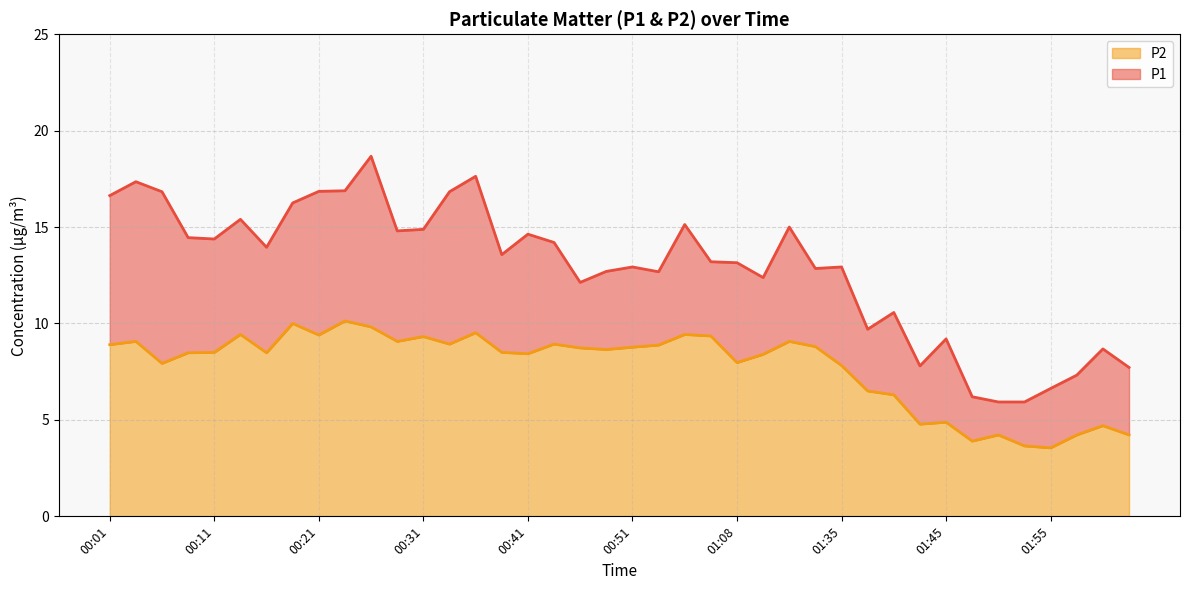

Reading left to right, what are all the values shown in this chart?

P1: 16.6	17.4	16.8	14.4	14.4	15.4	13.9	16.2	16.9	16.9	18.7	14.8	14.9	16.8	17.6	13.6	14.6	14.2	12.1	12.7	12.9	12.7	15.1	13.2	13.2	12.4	15.0	12.8	12.9	9.7	10.6	7.8	9.2	6.2	5.9	5.9	6.6	7.3	8.7	7.7
P2: 8.9	9.1	7.9	8.5	8.5	9.4	8.5	10.0	9.4	10.1	9.8	9.1	9.3	8.9	9.5	8.5	8.4	8.9	8.7	8.7	8.8	8.9	9.4	9.3	8.0	8.4	9.1	8.8	7.8	6.5	6.3	4.8	4.9	3.9	4.2	3.6	3.5	4.2	4.7	4.2